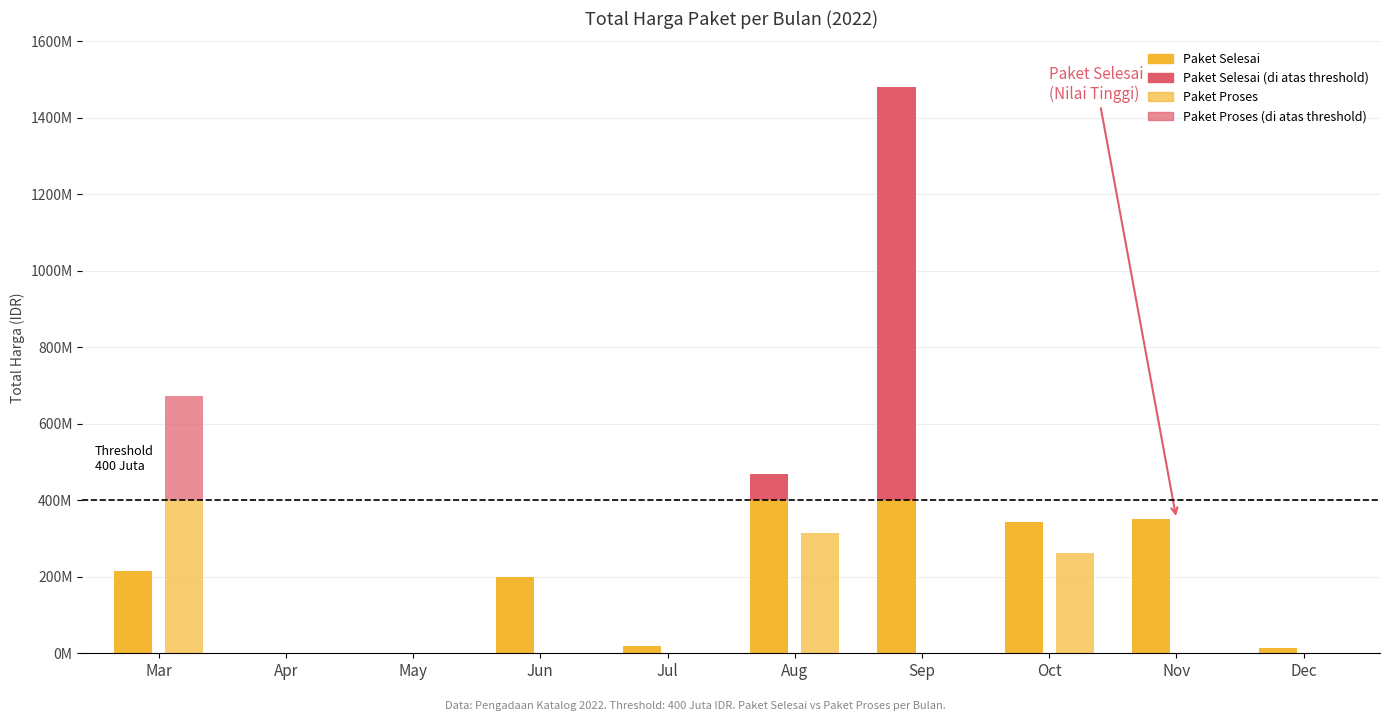

How many data points does each series have?

10